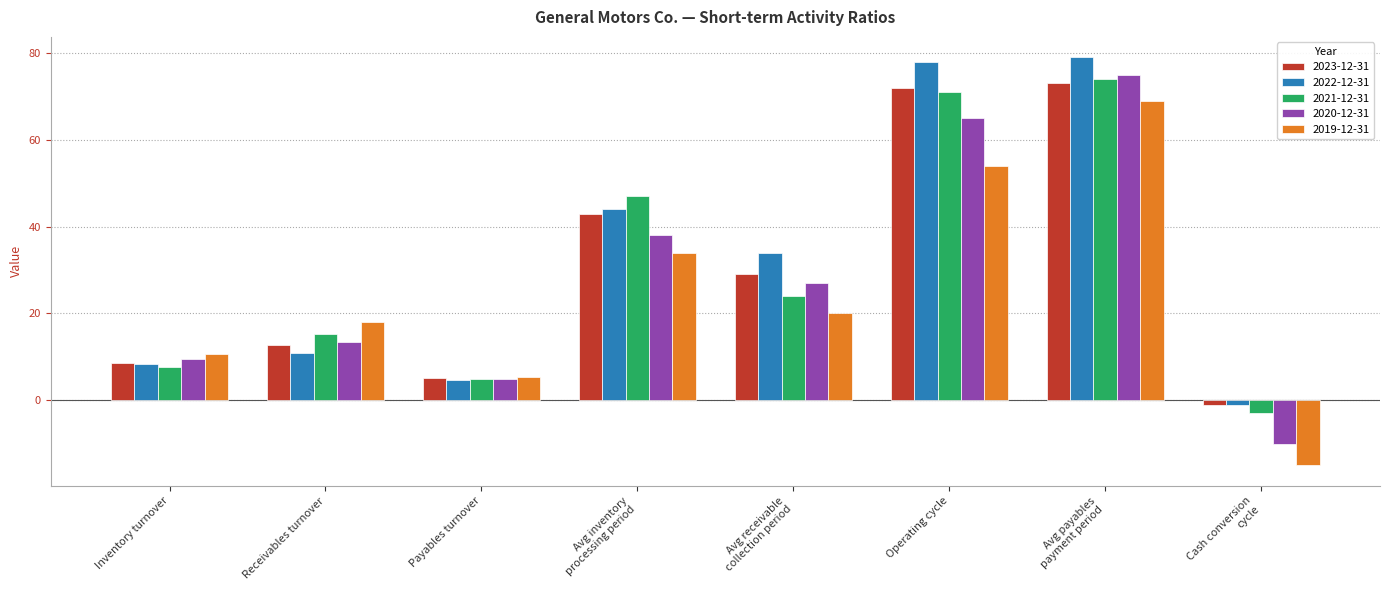

What is the difference between the maximum and minimum values in the 2022-12-31 series?

80.0